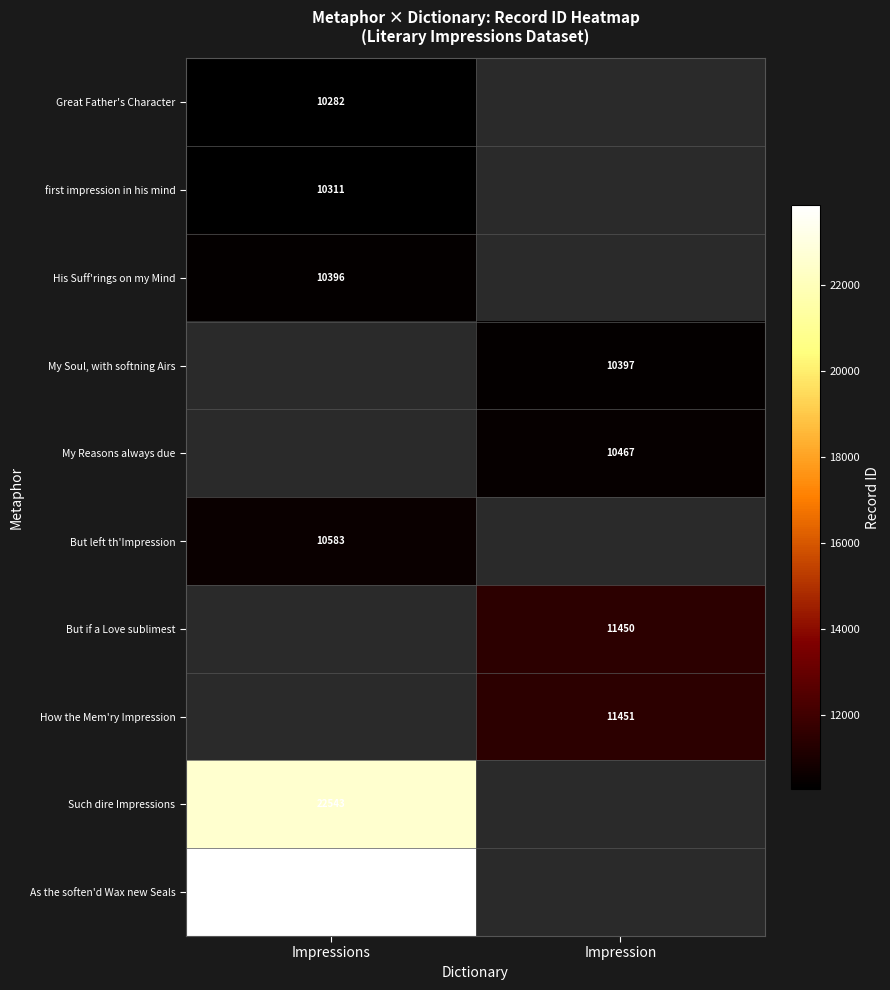

The His Suff'rings on my Mind series shows 10396 at Impressions. True or false?

True